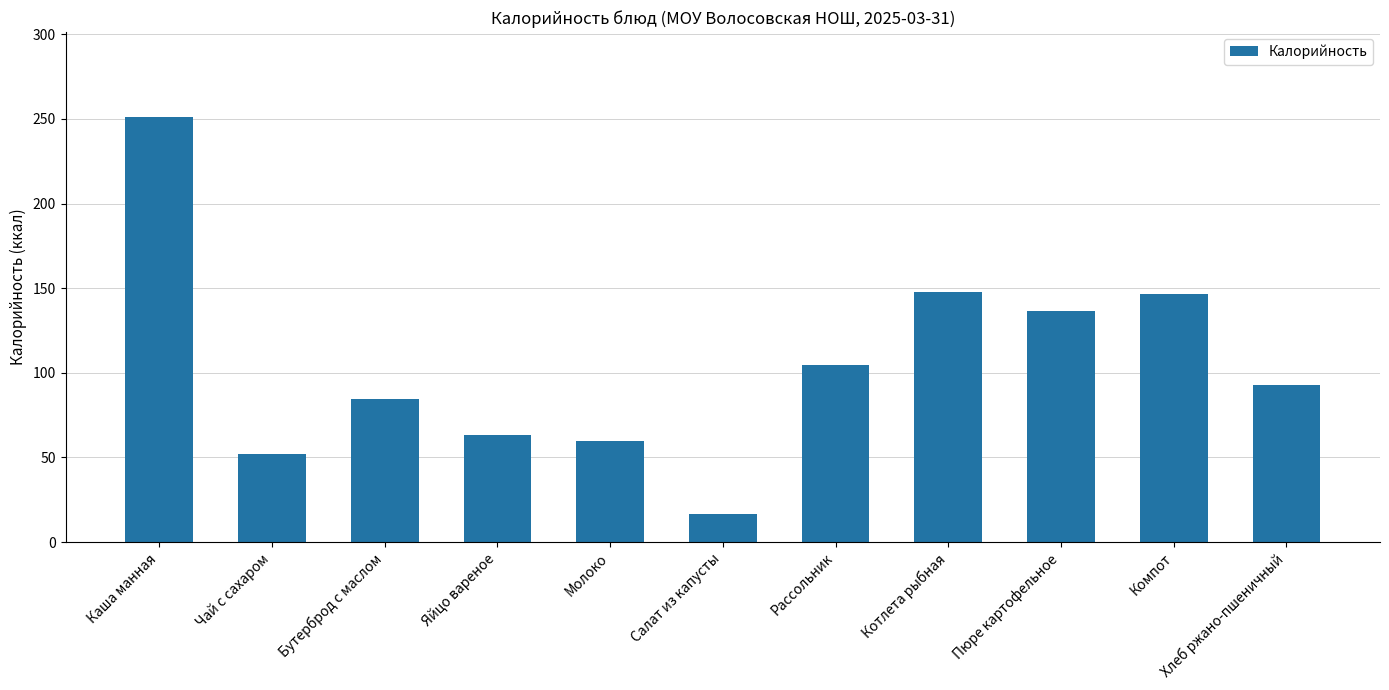

What is the sum of the values at Компот and Чай с сахаром?

198.3